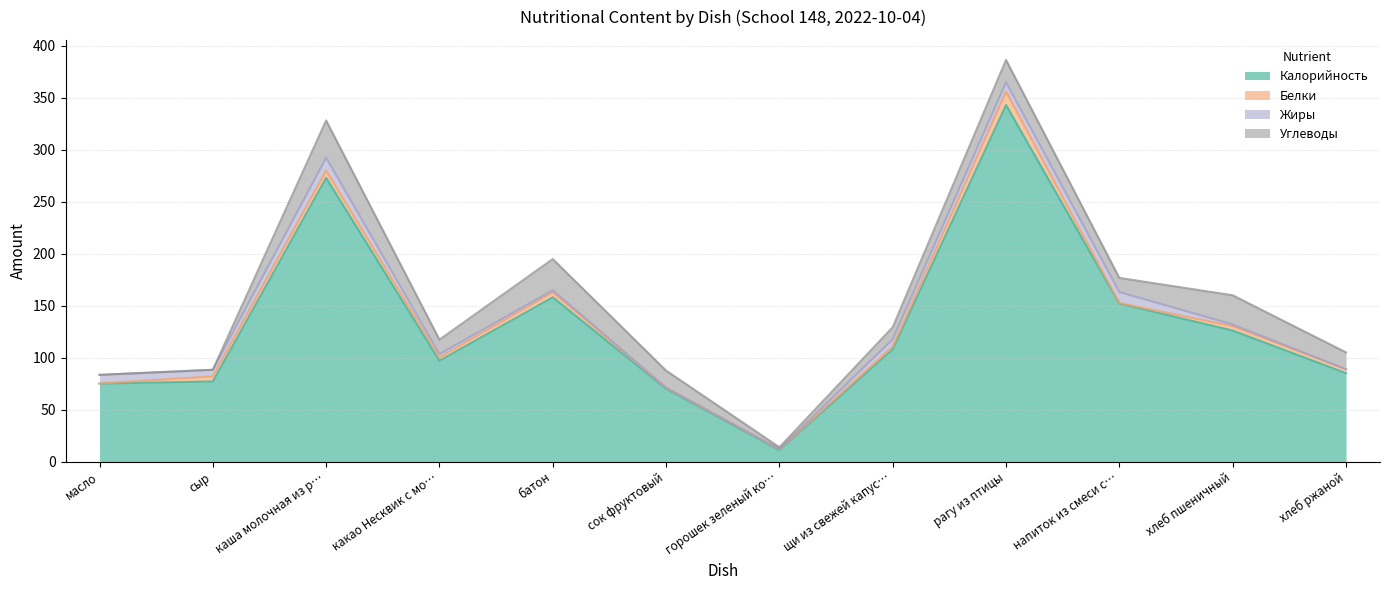

The value of Калорийность at батон is 158.0. True or false?

True